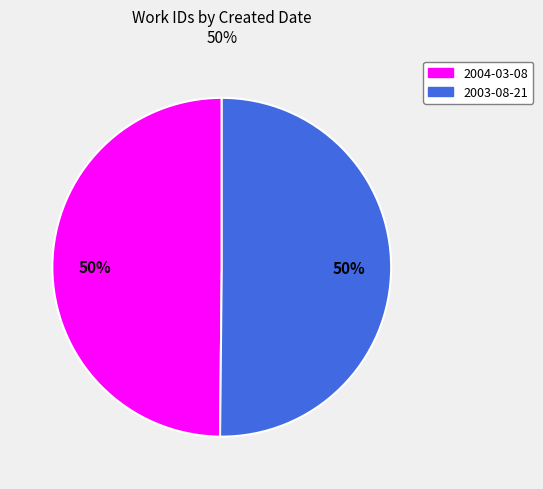

Combined, do 2004-03-08 and 2003-08-21 account for over 50%?

Yes